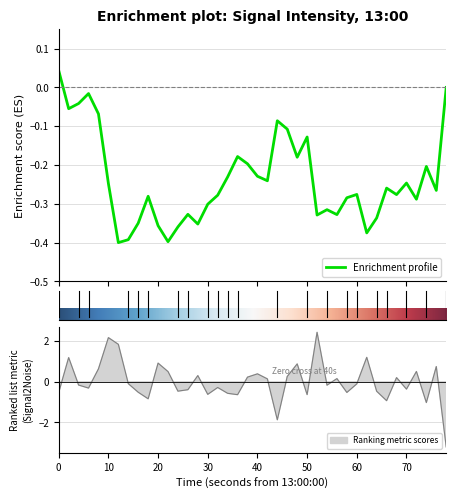

Reading left to right, list all the values displayed in this chart.

-0.5	1.2	-0.2	-0.3	0.6	2.2	1.8	-0.1	-0.5	-0.8	0.9	0.5	-0.5	-0.4	0.3	-0.6	-0.3	-0.6	-0.6	0.2	0.4	0.1	-1.9	0.3	0.9	-0.6	2.4	-0.2	0.2	-0.5	-0.1	1.2	-0.5	-0.9	0.2	-0.4	0.5	-1.0	0.7	-3.2